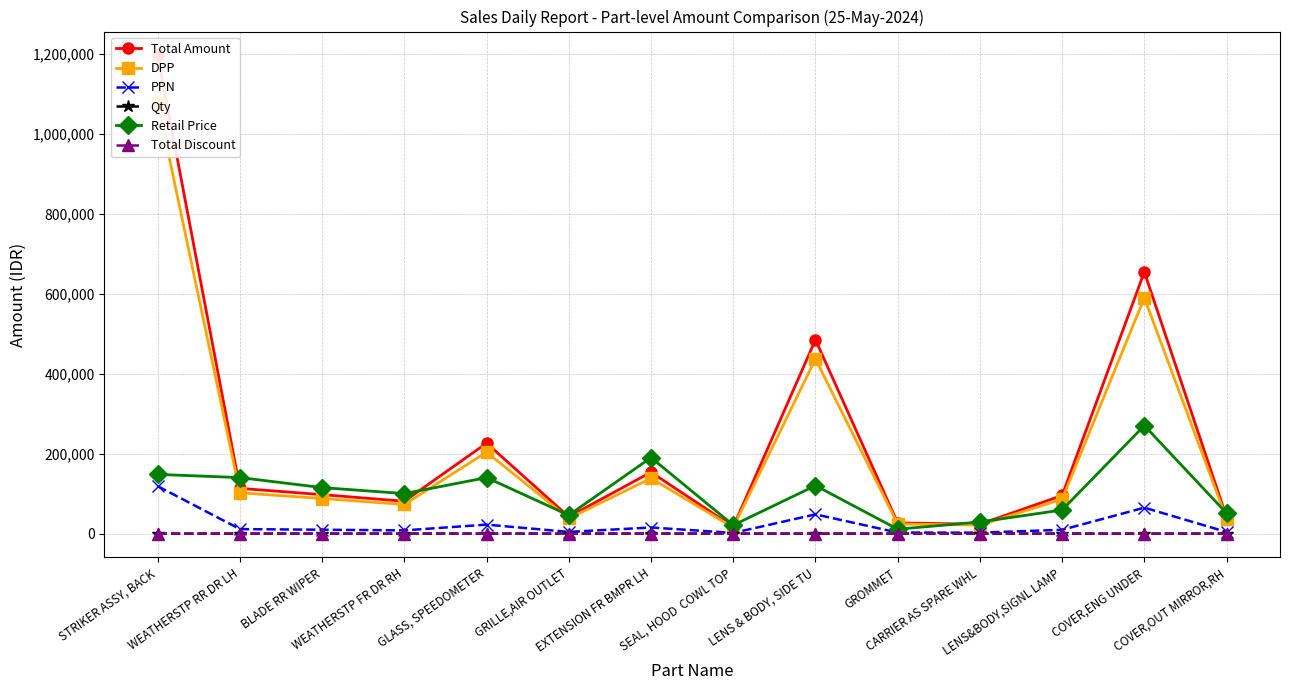

Read the Qty value at BLADE RR WIPER.

1.0